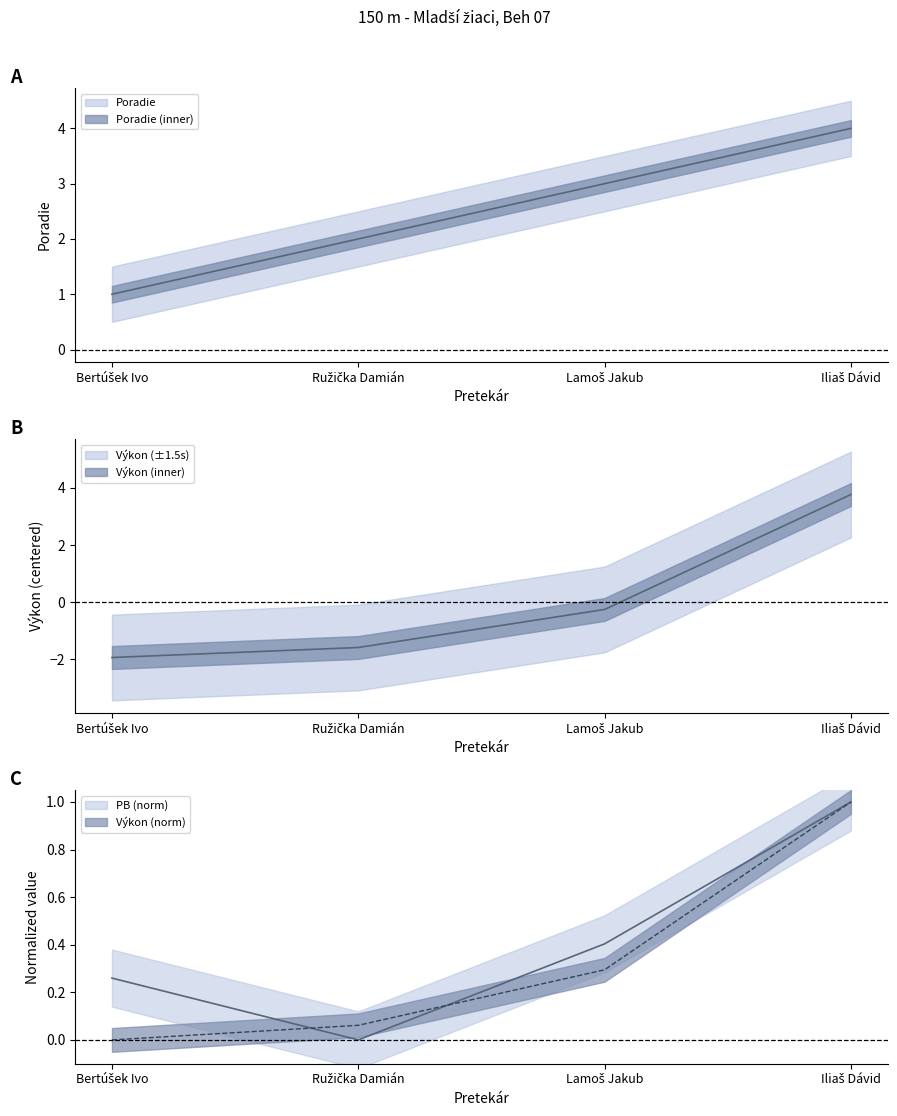

True or false: Poradie and PB cross at least once.

False